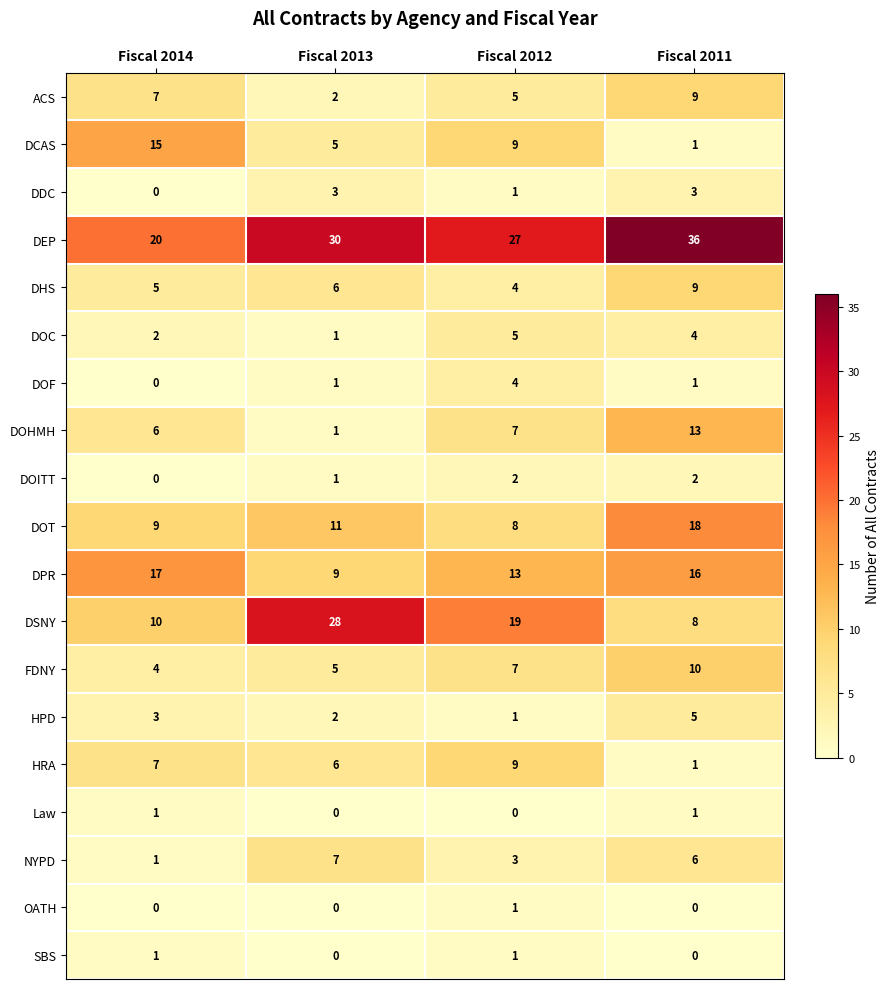

What is the difference between the DDC values at Fiscal 2014 and Fiscal 2011?

3